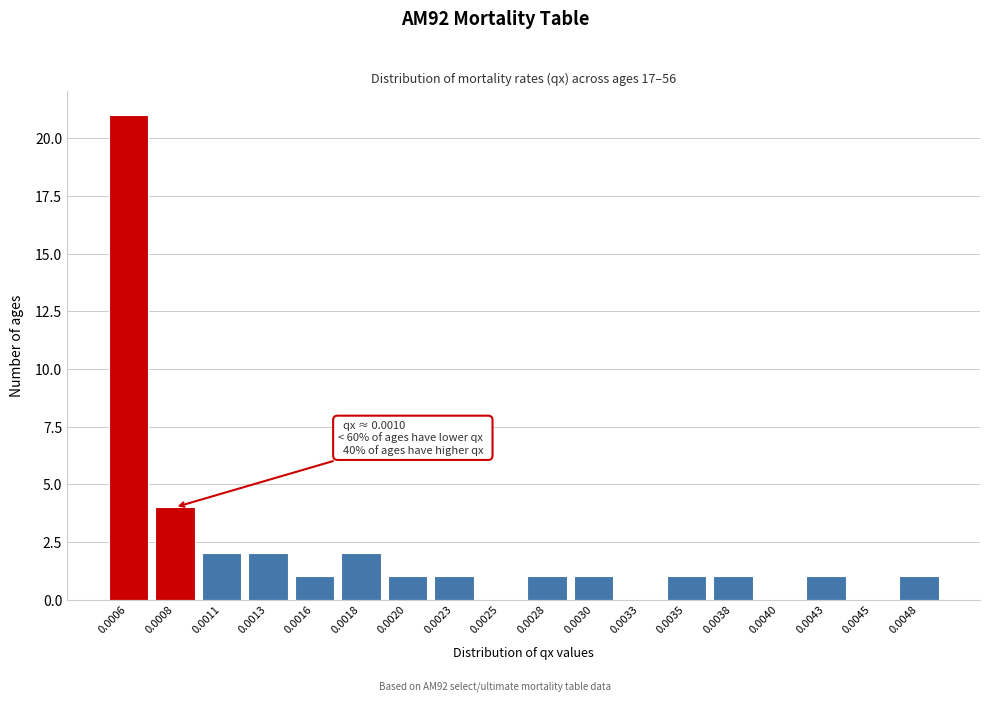

Reading left to right, what are all the values shown in this chart?

0.0006=21	0.0008=4	0.0011=2	0.0013=2	0.0016=1	0.0018=2	0.0020=1	0.0023=1	0.0025=0	0.0028=1	0.0030=1	0.0033=0	0.0035=1	0.0038=1	0.0040=0	0.0043=1	0.0045=0	0.0048=1